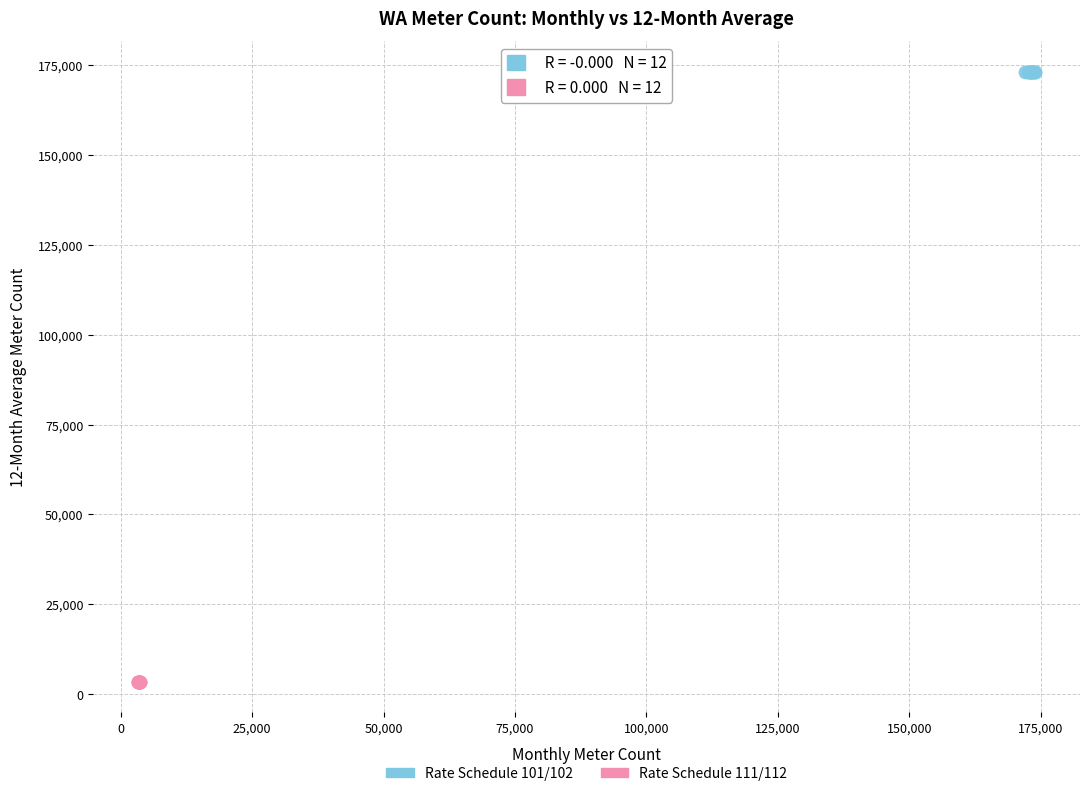

Which series contains the highest Y value?

Rate Schedule 101/102